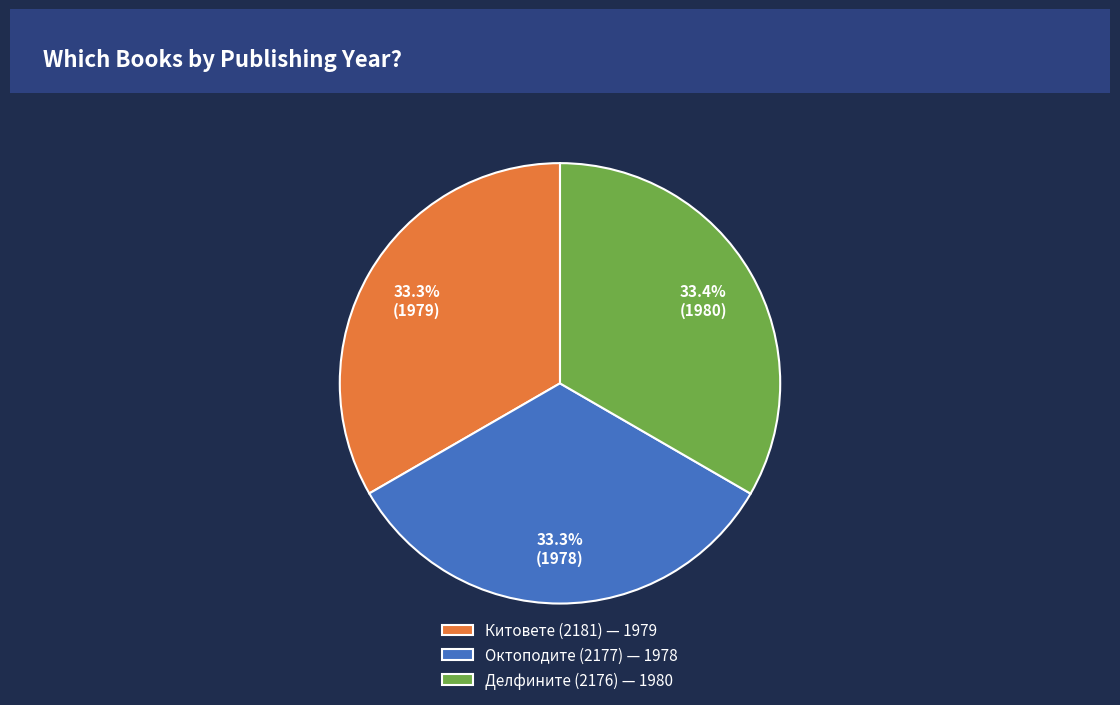

To the nearest percent, what portion does Китовете (2181) represent?

33%